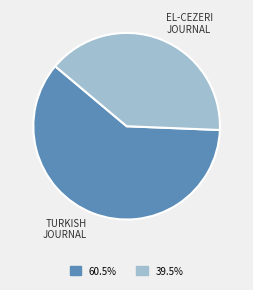

Is there any slice that represents more than half of the pie?

Yes